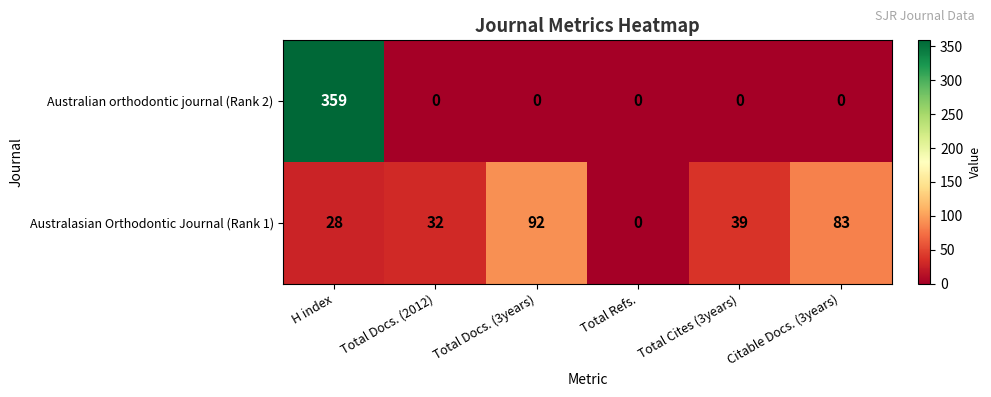

Reading left to right, what are all the values shown in this chart?

Australian orthodontic journal (Rank 2): 359	0	0	0	0	0
Australasian Orthodontic Journal (Rank 1): 28	32	92	0	39	83